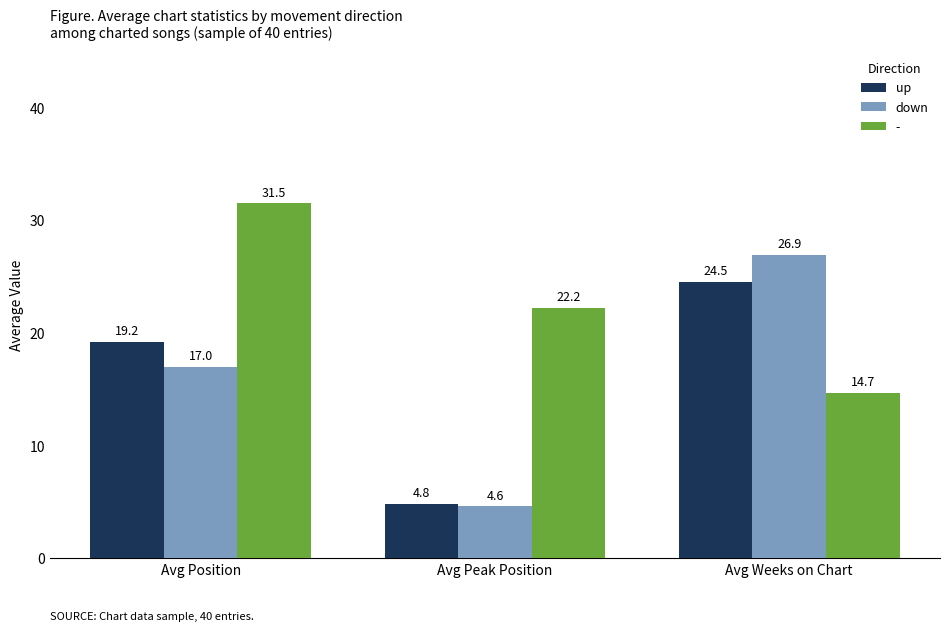

What is the difference between the highest and lowest values at Avg Position?

14.5